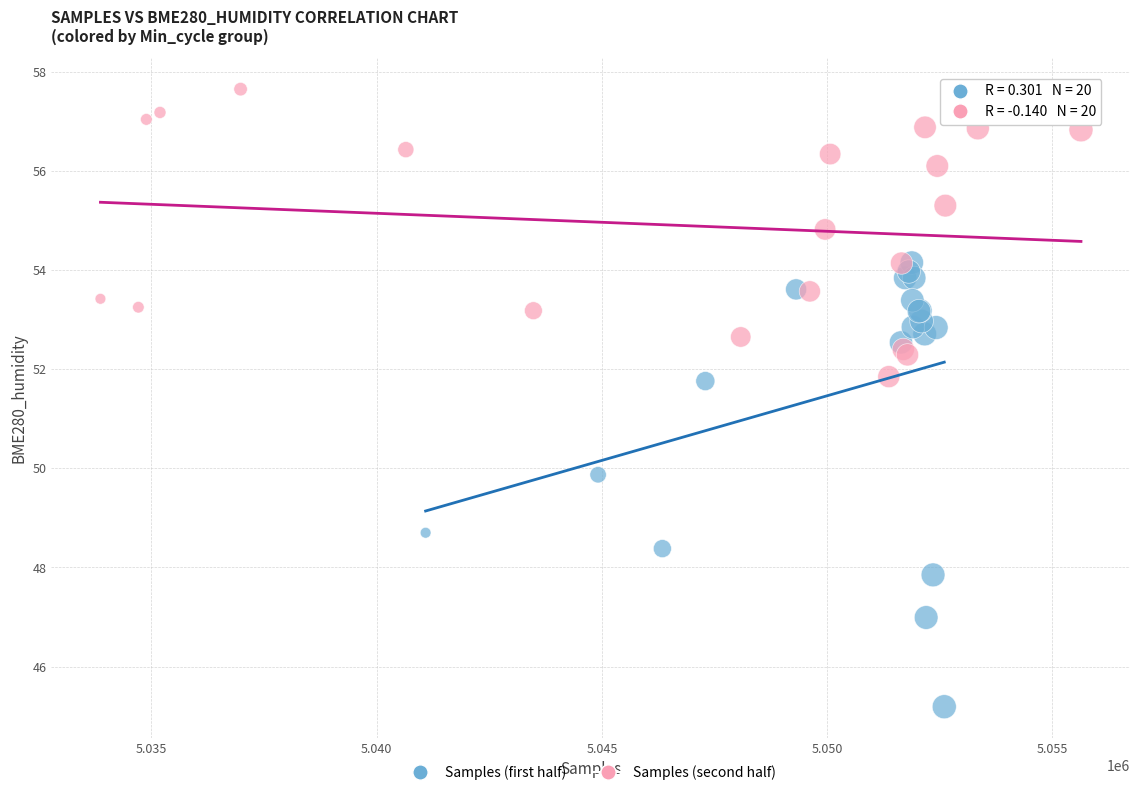

Which series contains the highest Y value?

Samples (second half)